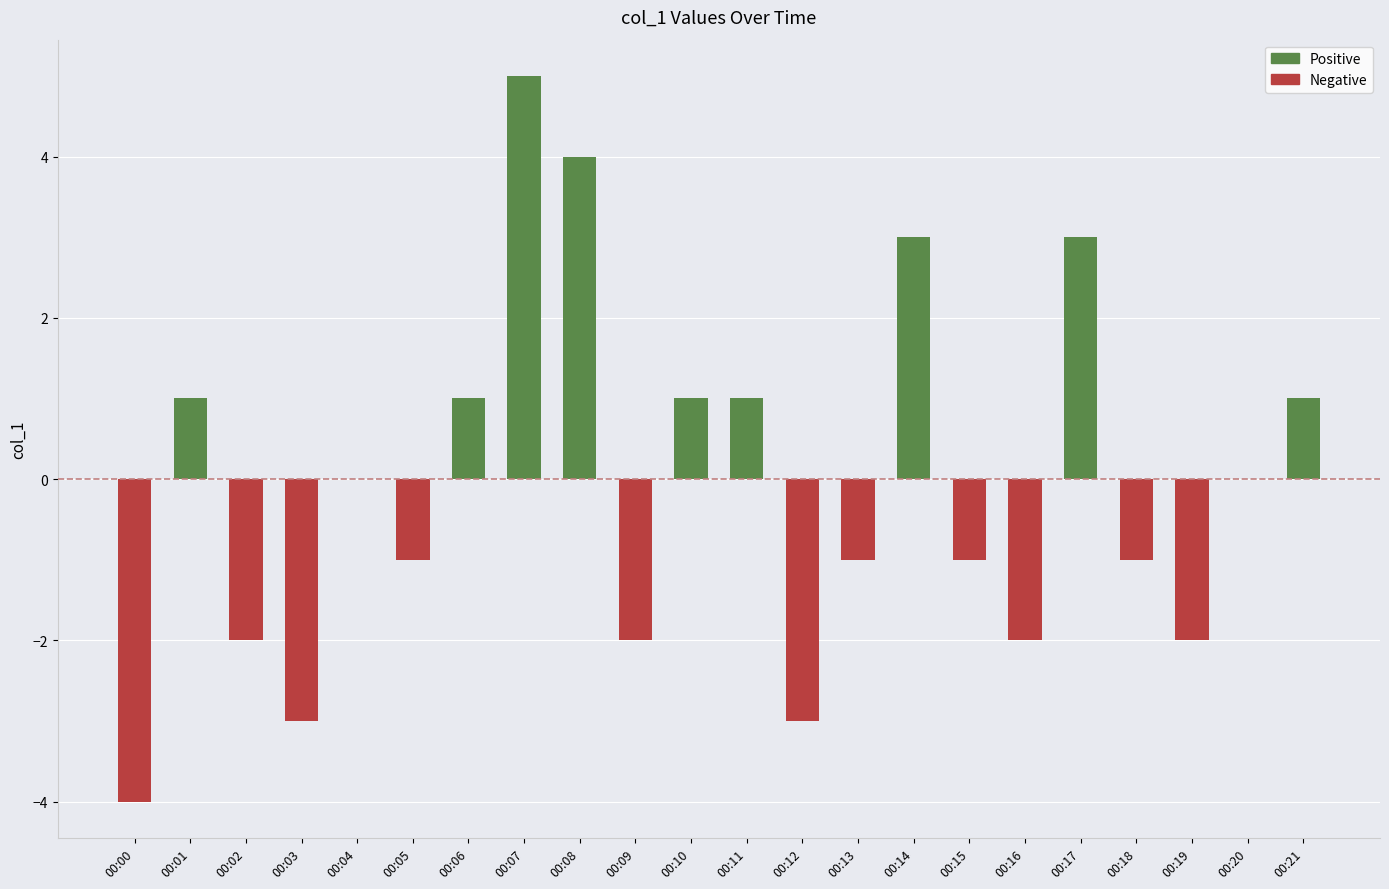

Which label corresponds to the largest value in the chart?

00:07